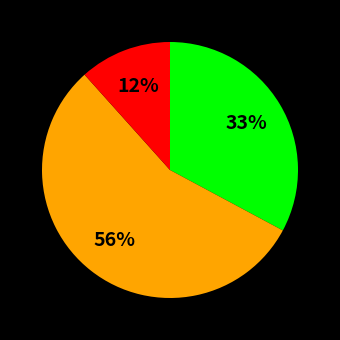

To the nearest percent, what is the difference between the largest and smallest slice percentages?

44%